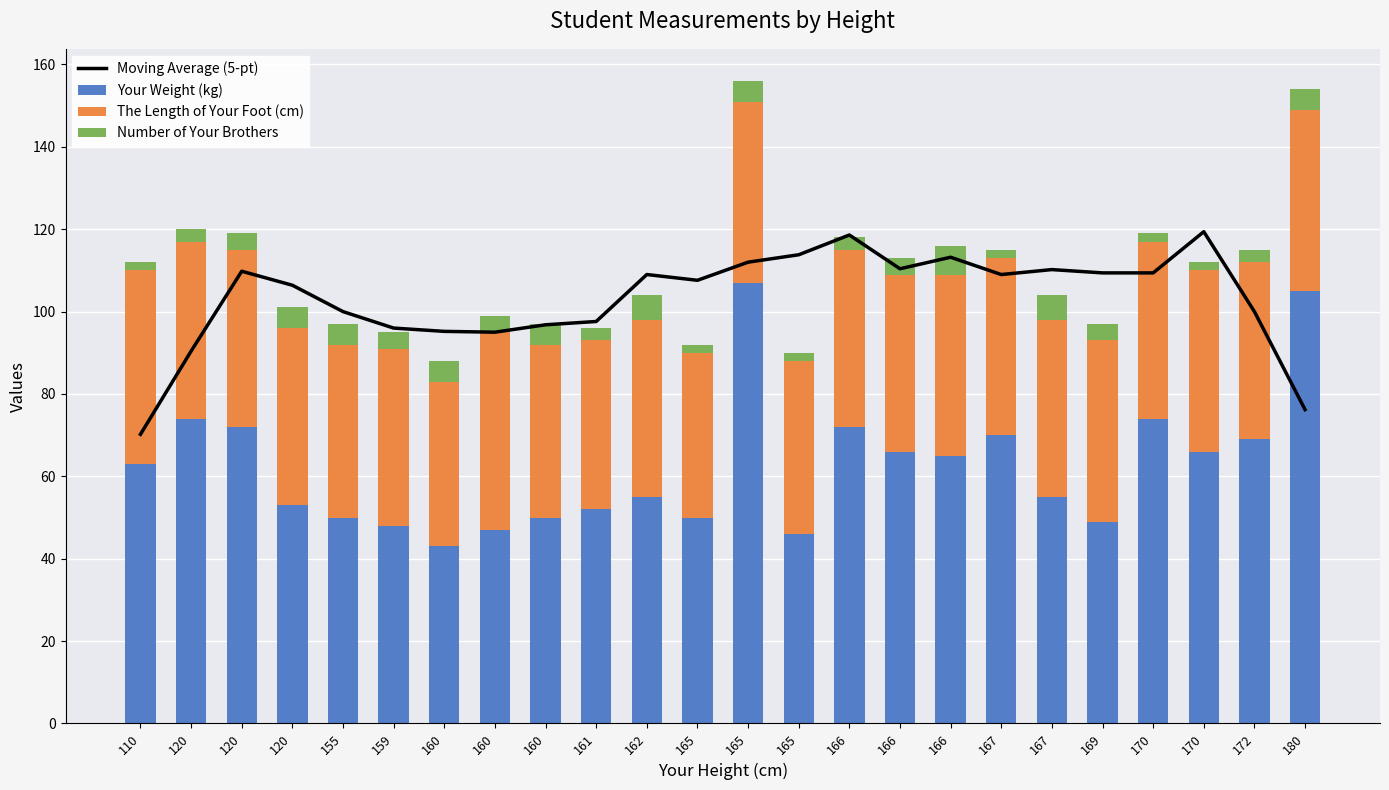

Which series has the widest spread of values?

Your Weight (kg)